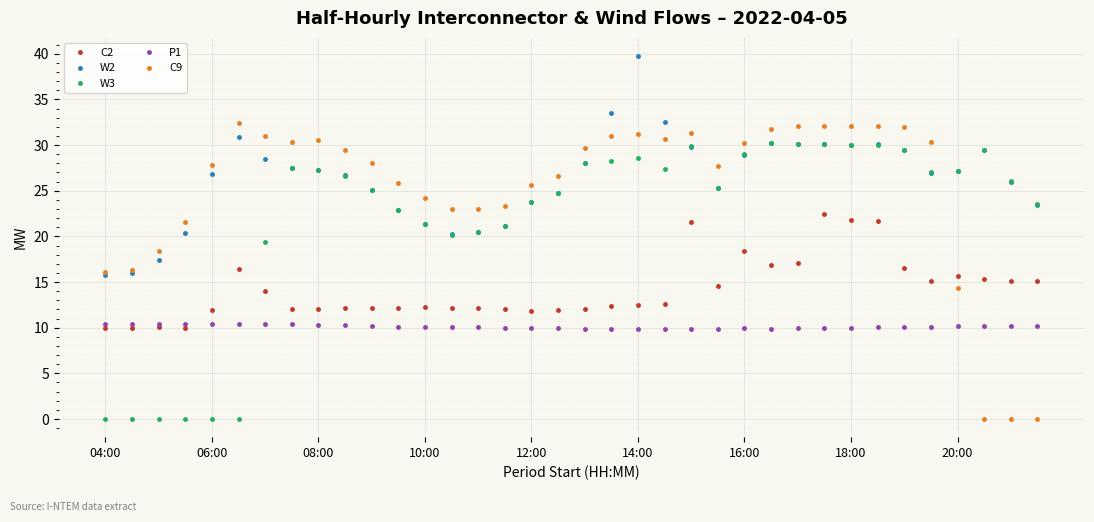

What are all the series names shown in the legend?

C2, W2, W3, P1, C9